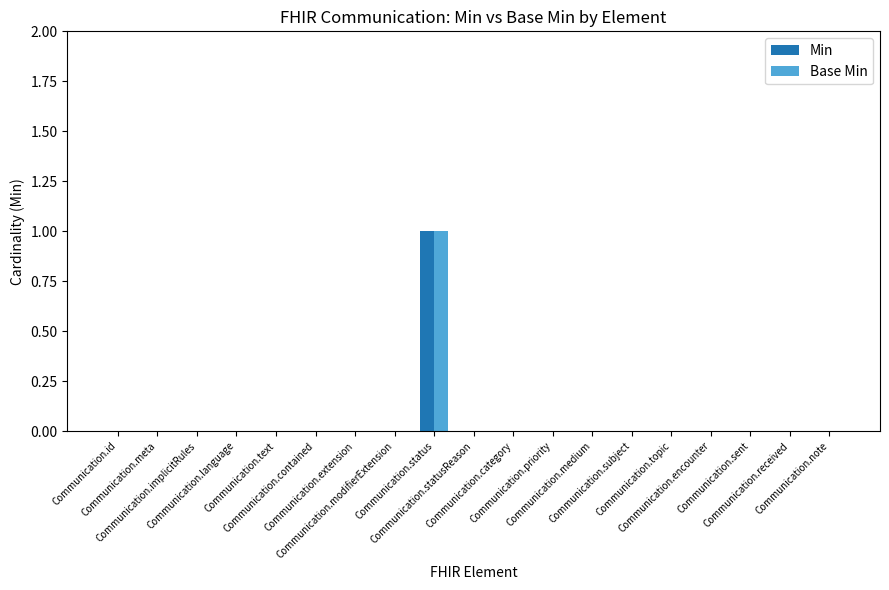

How many groups of bars are there?

19